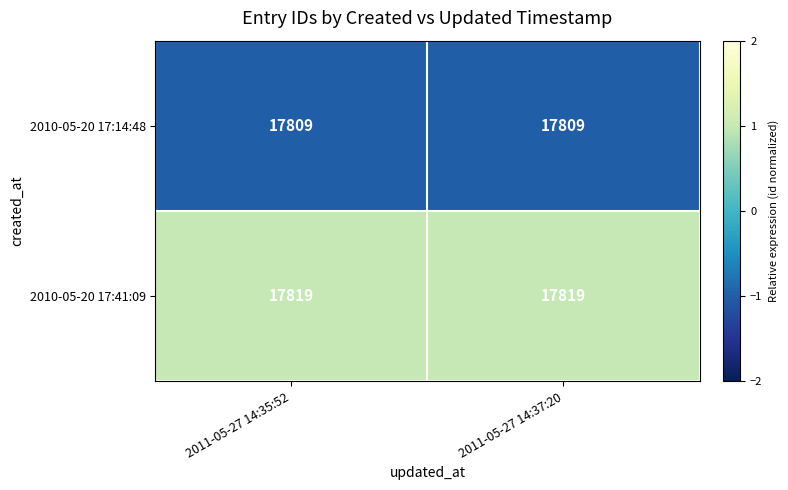

Reading left to right, what are all the values shown in this chart?

2010-05-20 17:14:48: 2011-05-27 14:35:52=17809	2011-05-27 14:37:20=17809
2010-05-20 17:41:09: 2011-05-27 14:35:52=17819	2011-05-27 14:37:20=17819